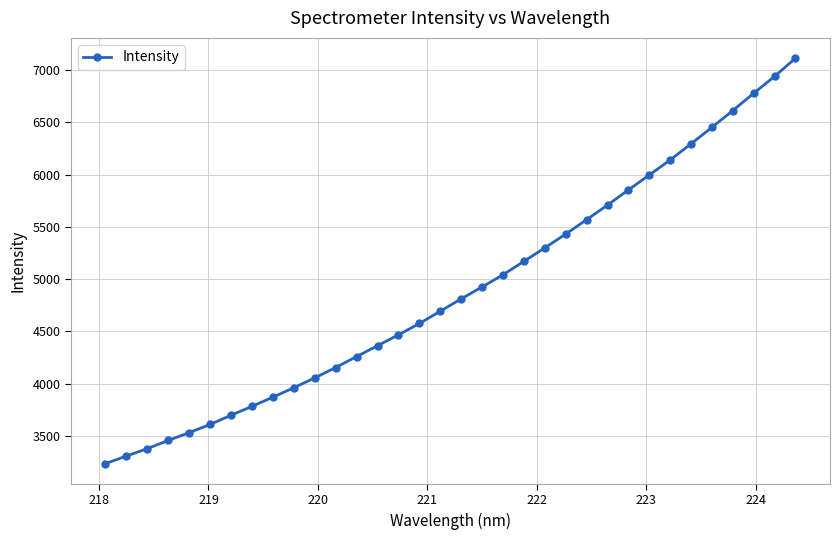

What is the sum of all values?

166566.3